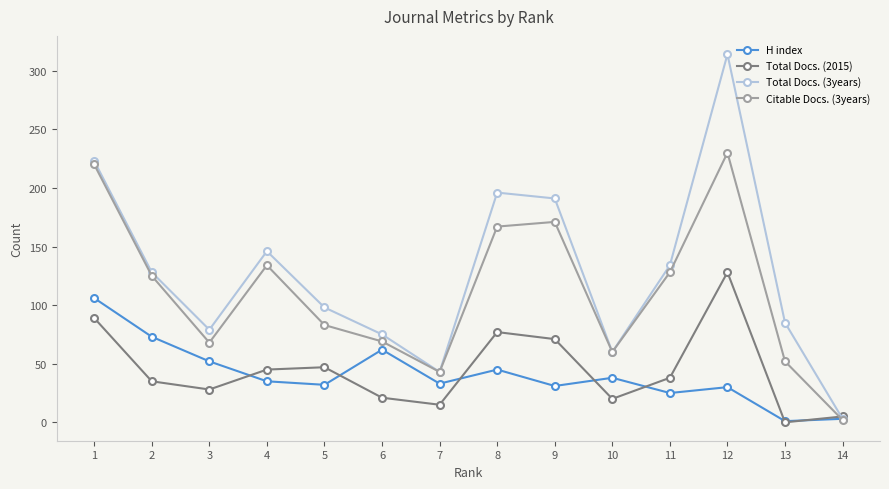

What is the sum of the Citable Docs. (3years) values at 14 and 1?

222